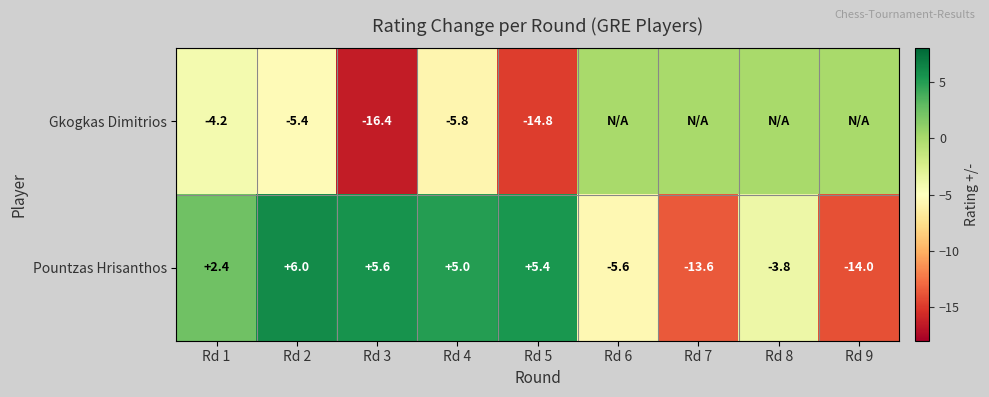

Between Rd 6 and Rd 4, which is larger?

Rd 6